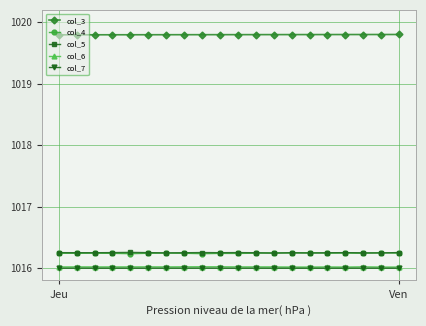

What is the maximum value for col_3?

1019.8